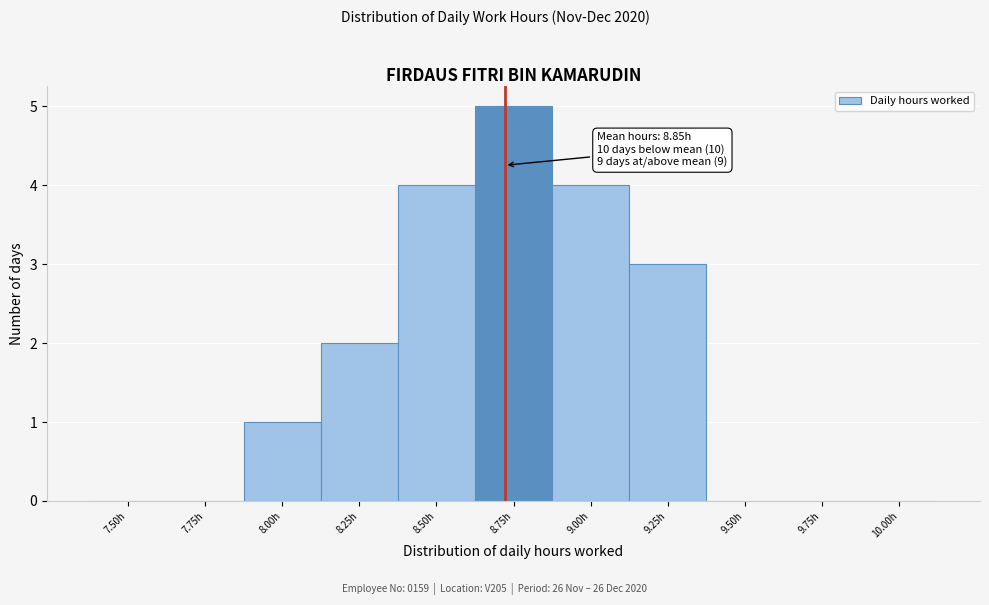

Reading right to left, extract all data points from this chart.

10.00h=0	9.75h=0	9.50h=0	9.25h=3	9.00h=4	8.75h=5	8.50h=4	8.25h=2	8.00h=1	7.75h=0	7.50h=0